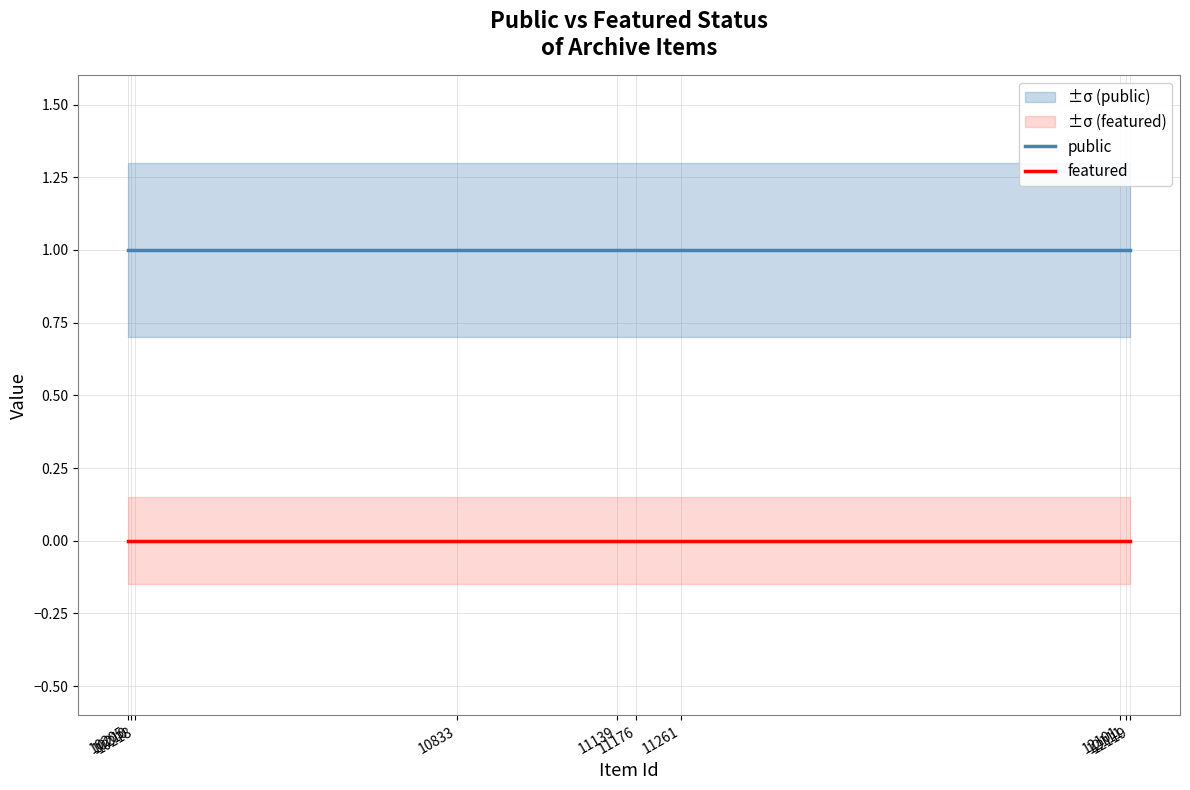

True or false: public and featured intersect in this chart.

False